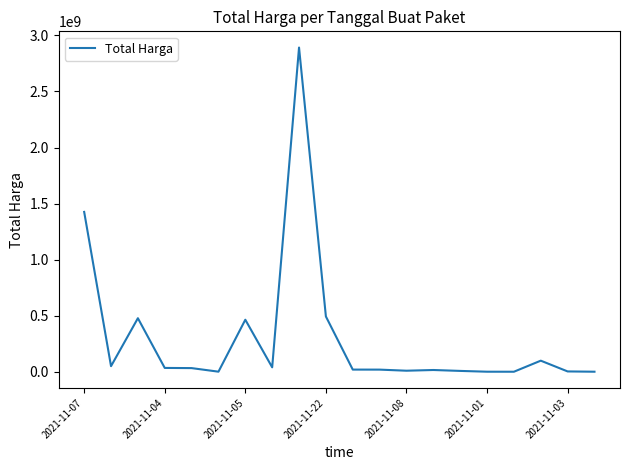

What is the difference between the maximum and minimum values?

2892044000